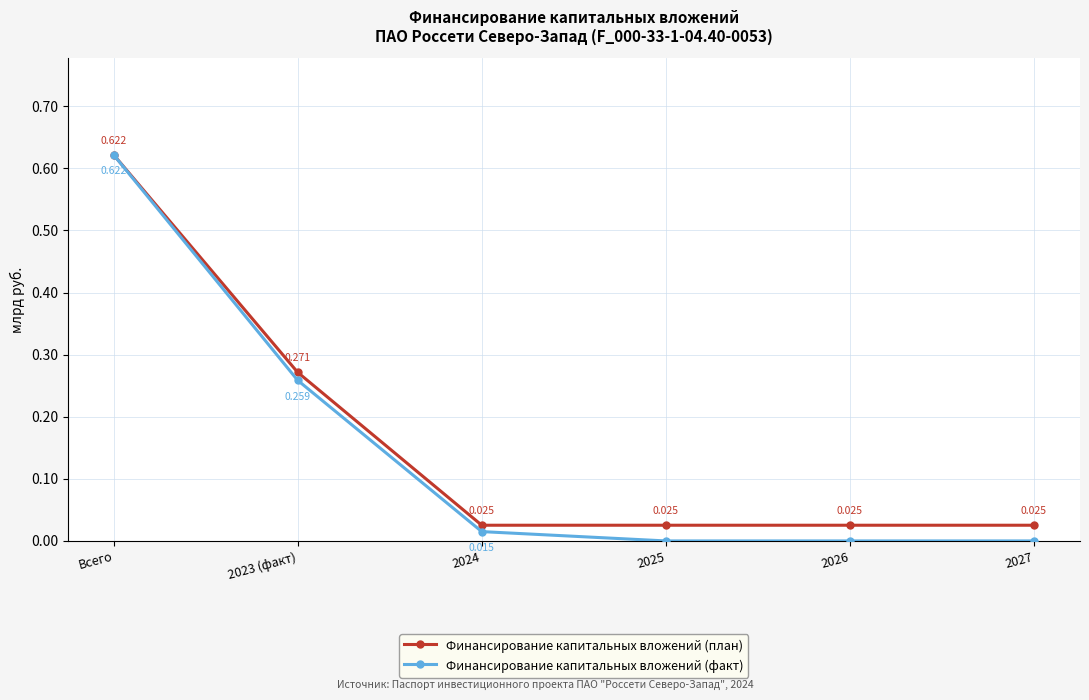

How many intersections are there between Финансирование капитальных вложений (факт) and Финансирование капитальных вложений (план)?

1